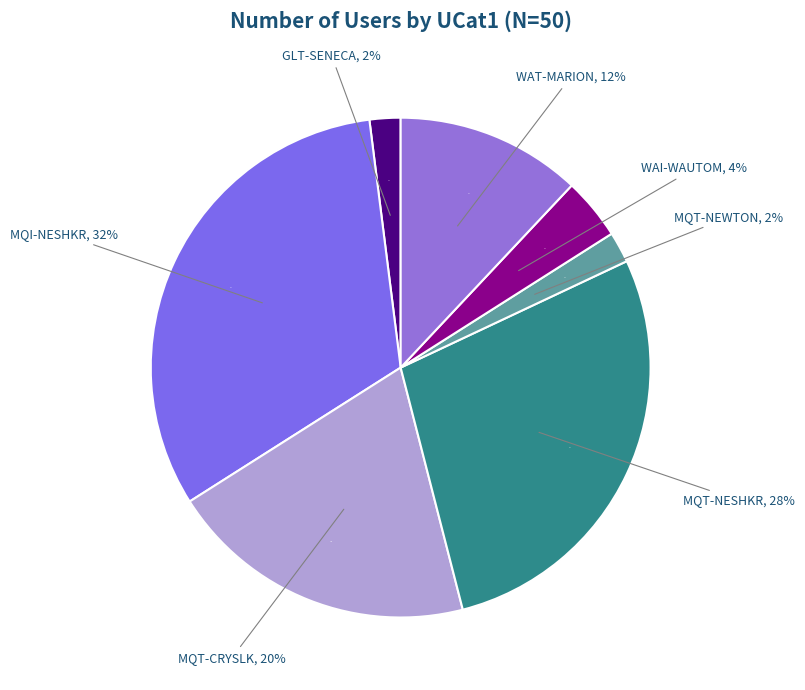

Is it true that WAI-WAUTOM is 1% of the pie?

False